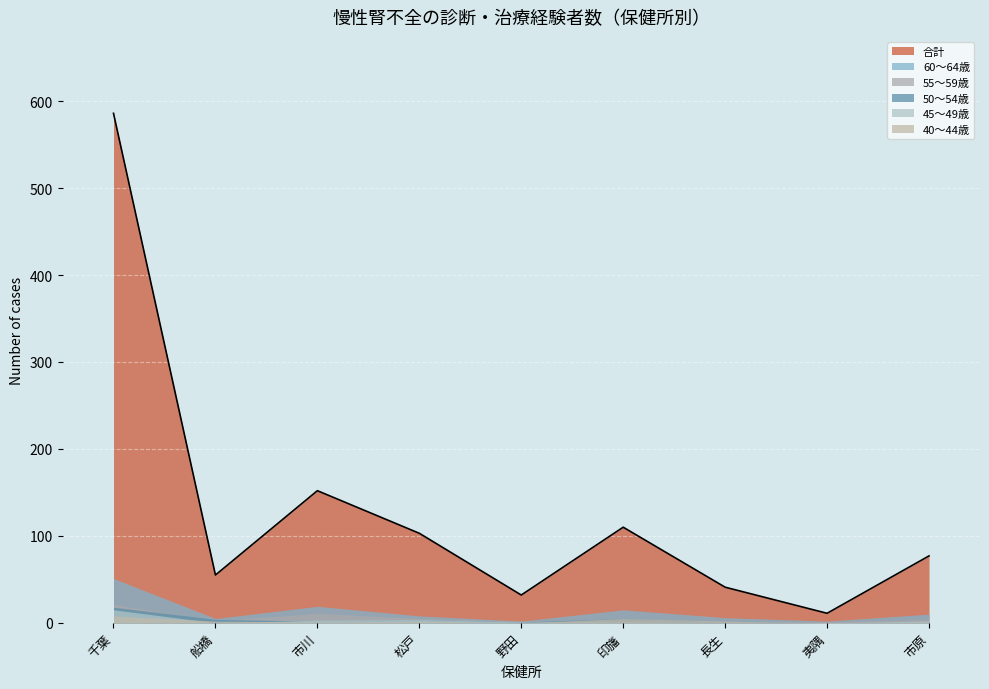

How many positive values does the 50～54歳 series have?

8